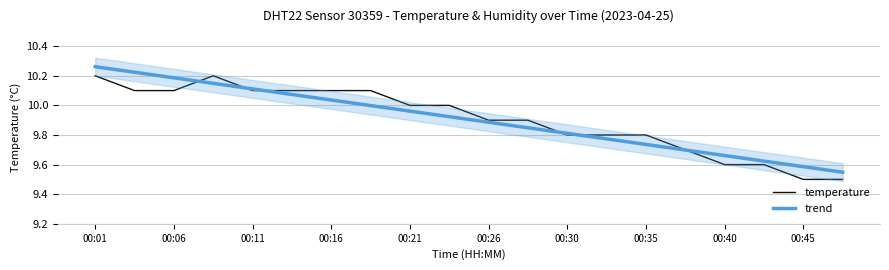

What is the average value of the temperature series?

9.9